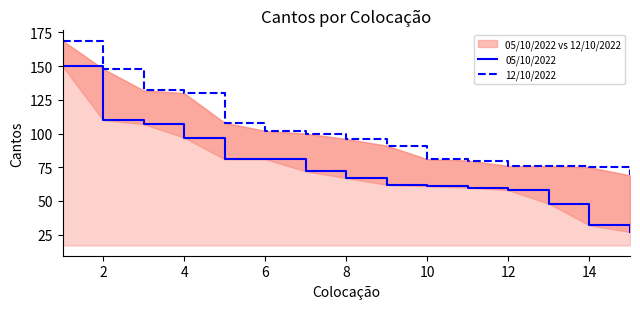

What is the difference between the second highest and second lowest values in the 12/10/2022 series?

73